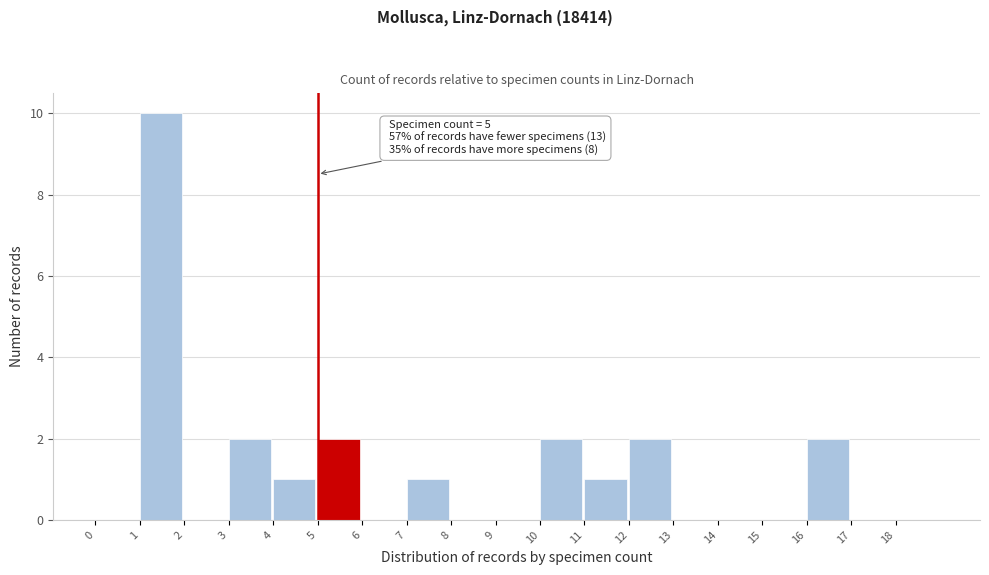

Over which range of the x-axis is the bar tallest?

1 to 2